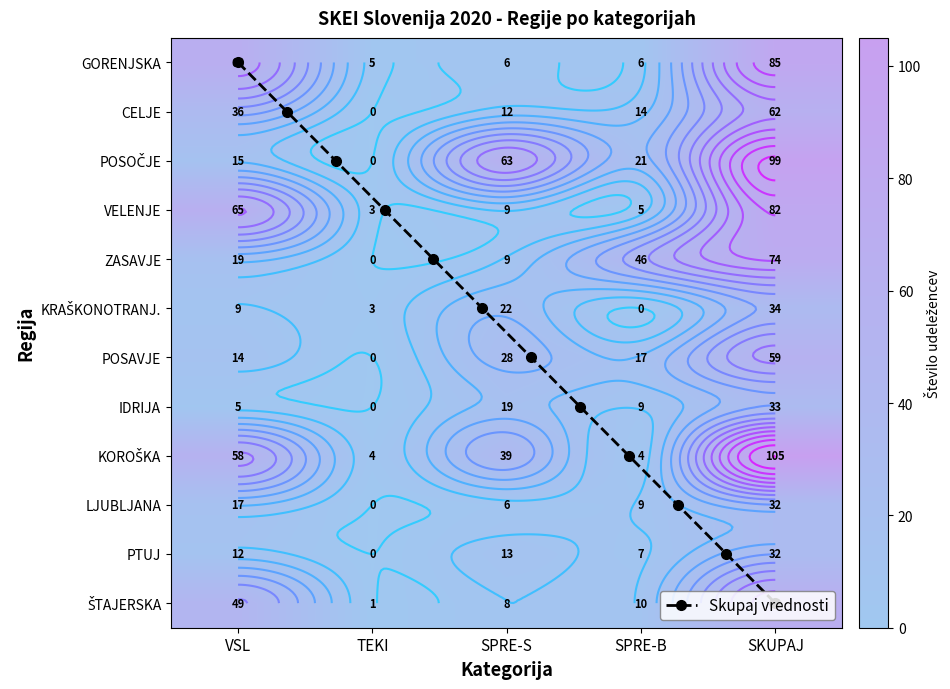

What is the difference between the KRAŠKONOTRANJ. values at SKUPAJ and SPRE-S?

12